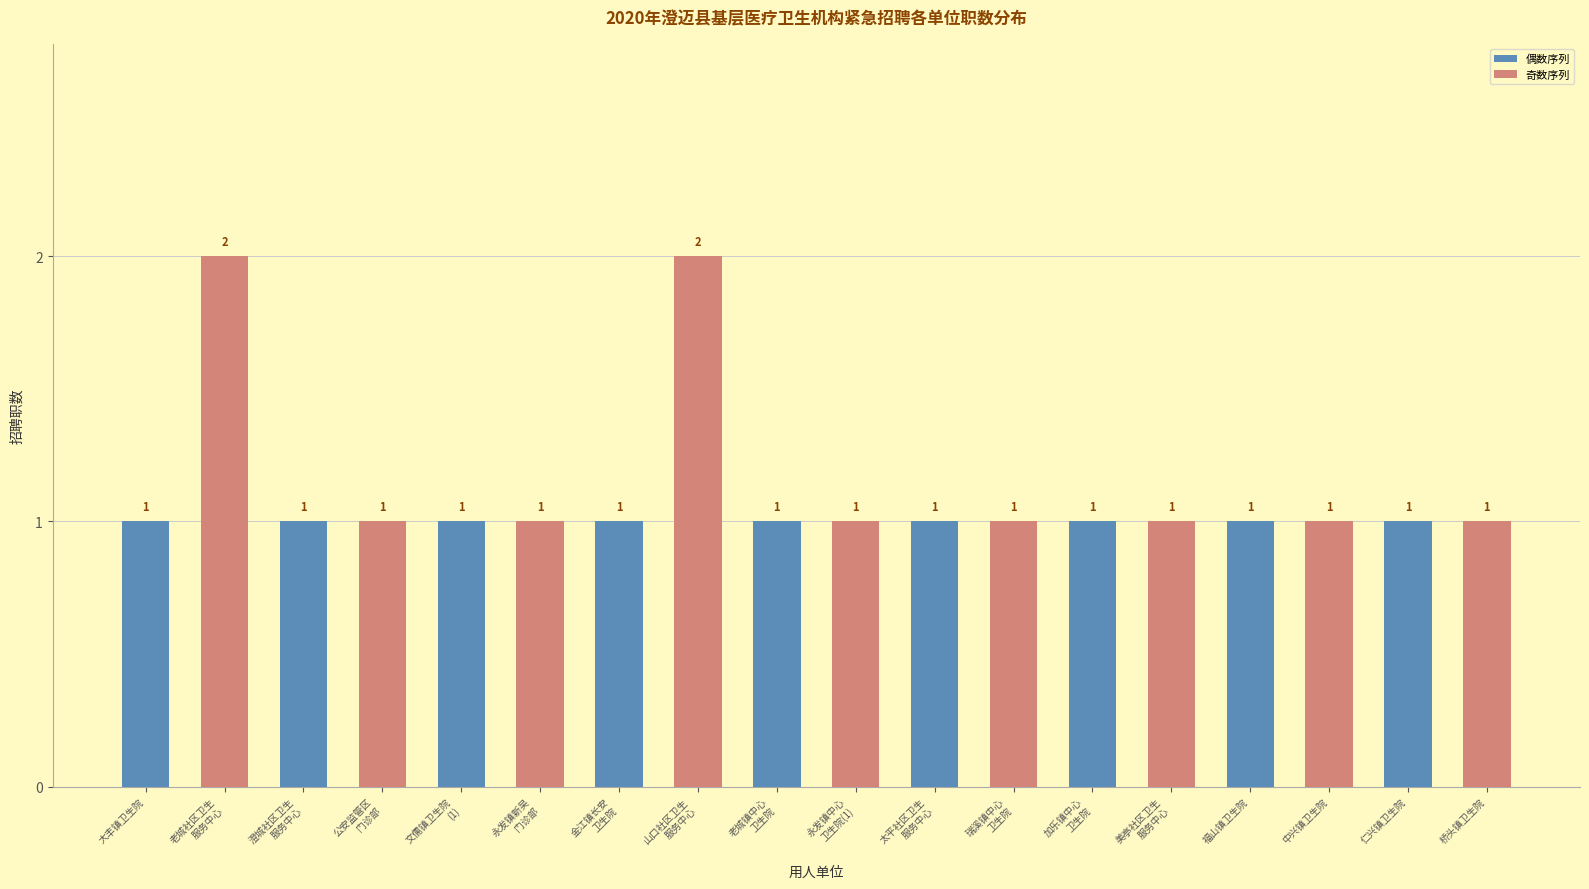

What value does the data have at 中兴镇卫生院?

1